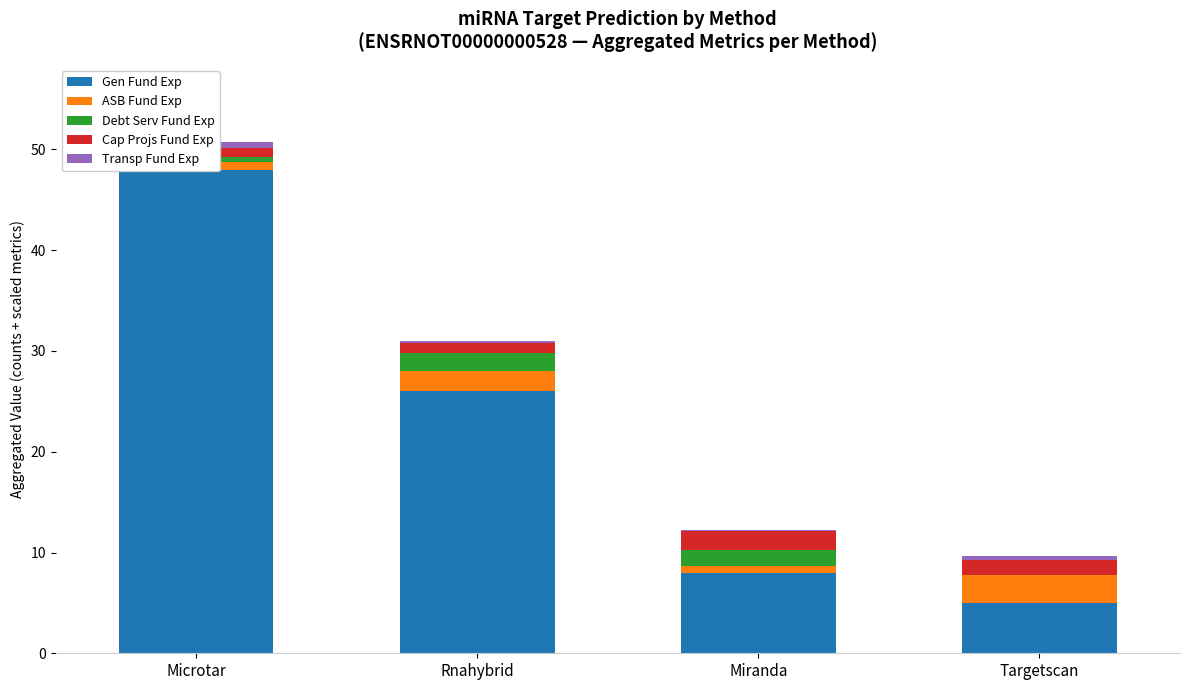

Where is Cap Projs Fund Exp nearest to the value 1?

Rnahybrid